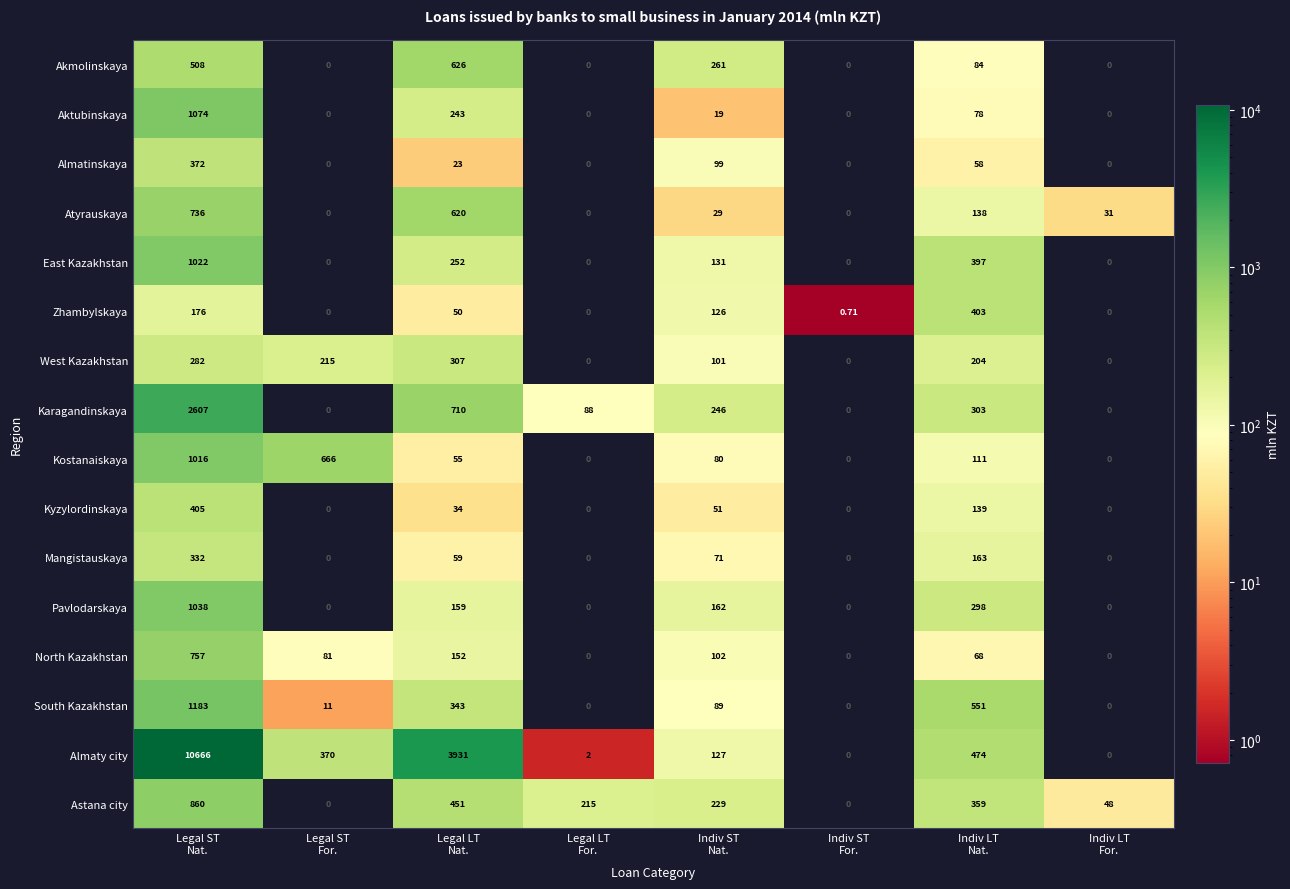

Which series has the largest range (max minus min)?

Almaty city